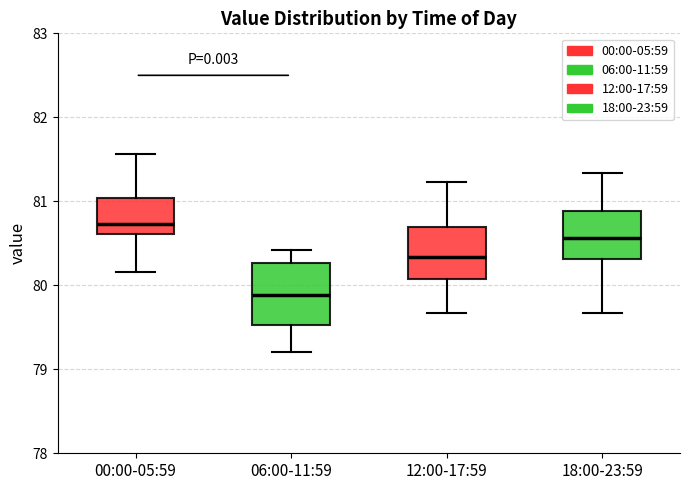

Where is the upper edge of the box for 12:00-17:59 on the y-axis? The values are not printed on the chart, so give them approximately, as read against the axis.

80.7